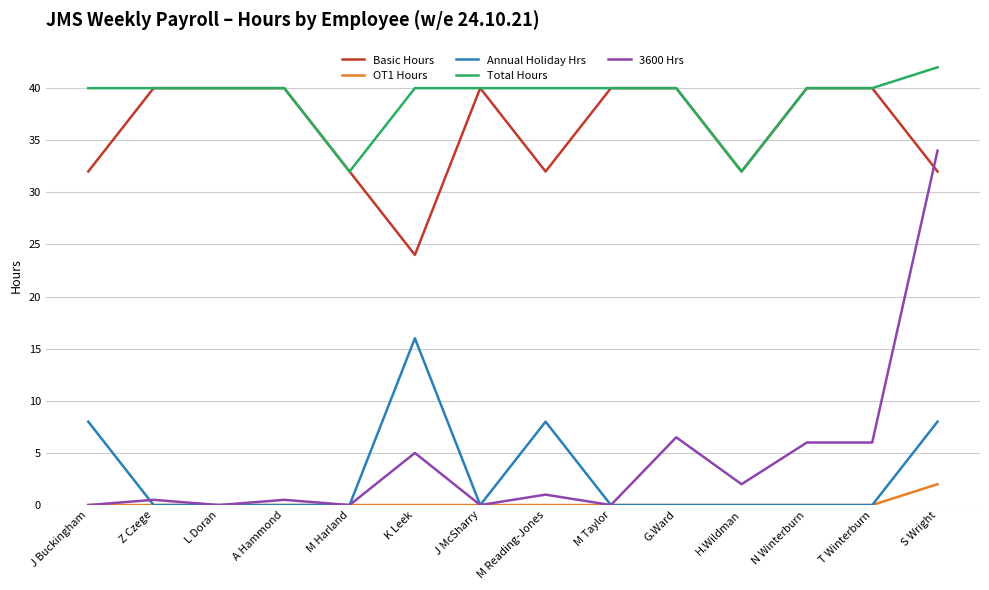

True or false: 3600 Hrs has more than 1 points higher than both neighbors.

True